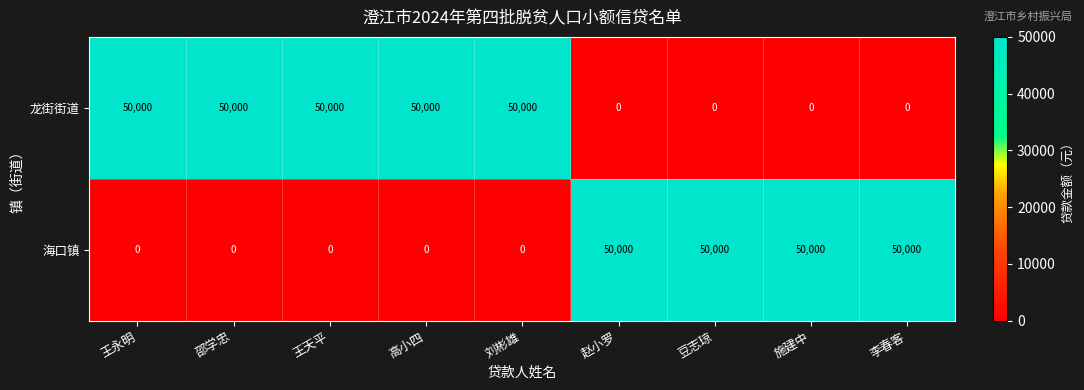

Is the value of 龙街街道 at 刘彬雄 greater than the value of 海口镇 at 高小四?

Yes